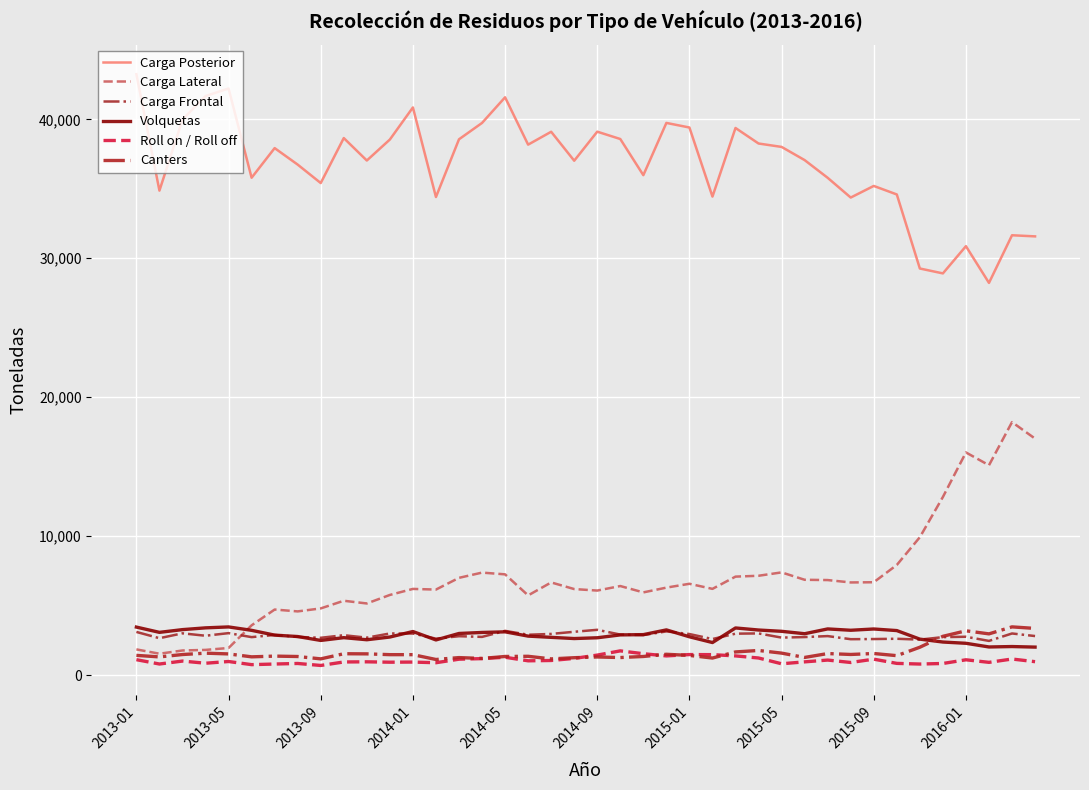

Does the chart display data point markers on the line(s)?

No